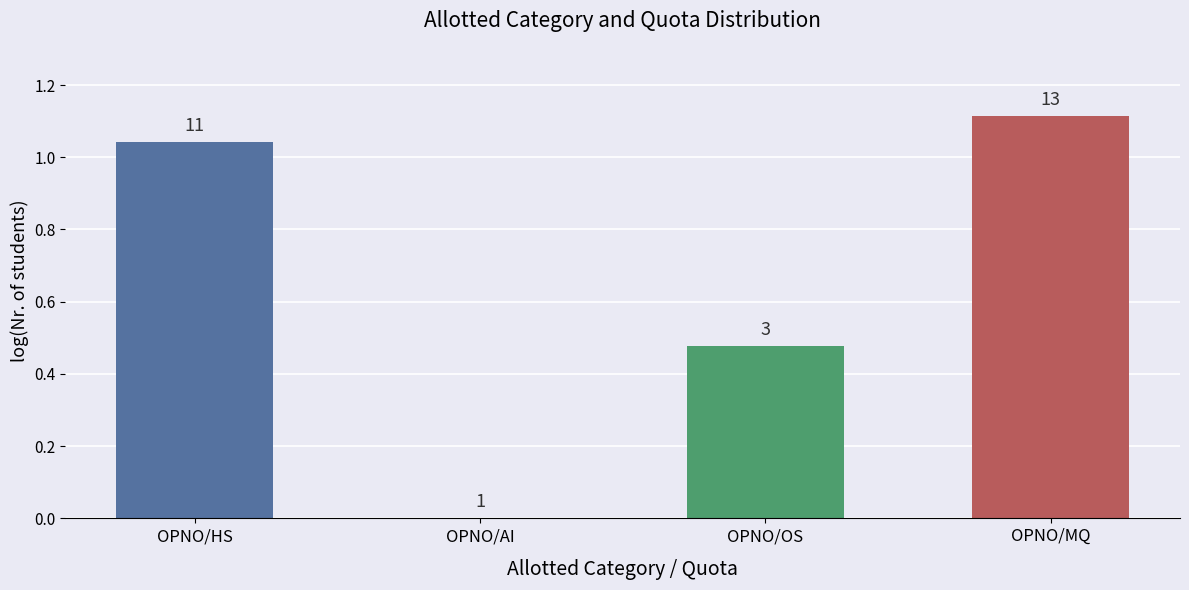

What is the label of the 4th bar from the left?

OPNO/MQ